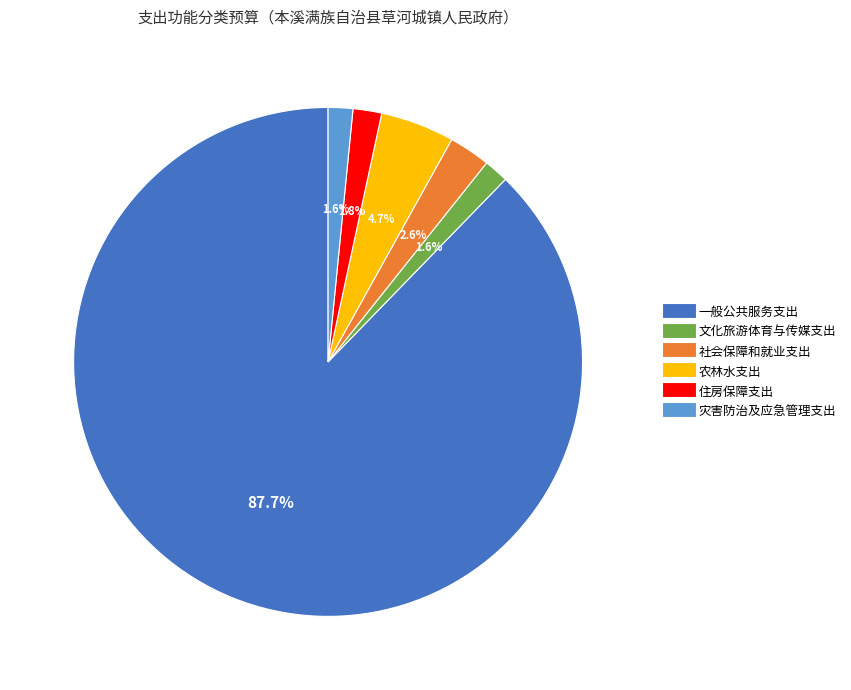

Is it true that 文化旅游体育与传媒支出 is 15% of the pie?

False